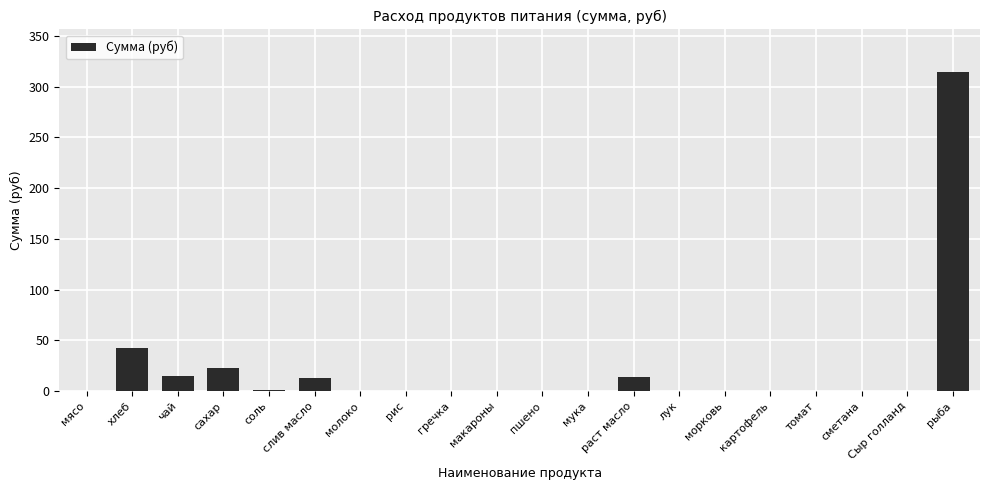

Count the number of categories in the chart.

20